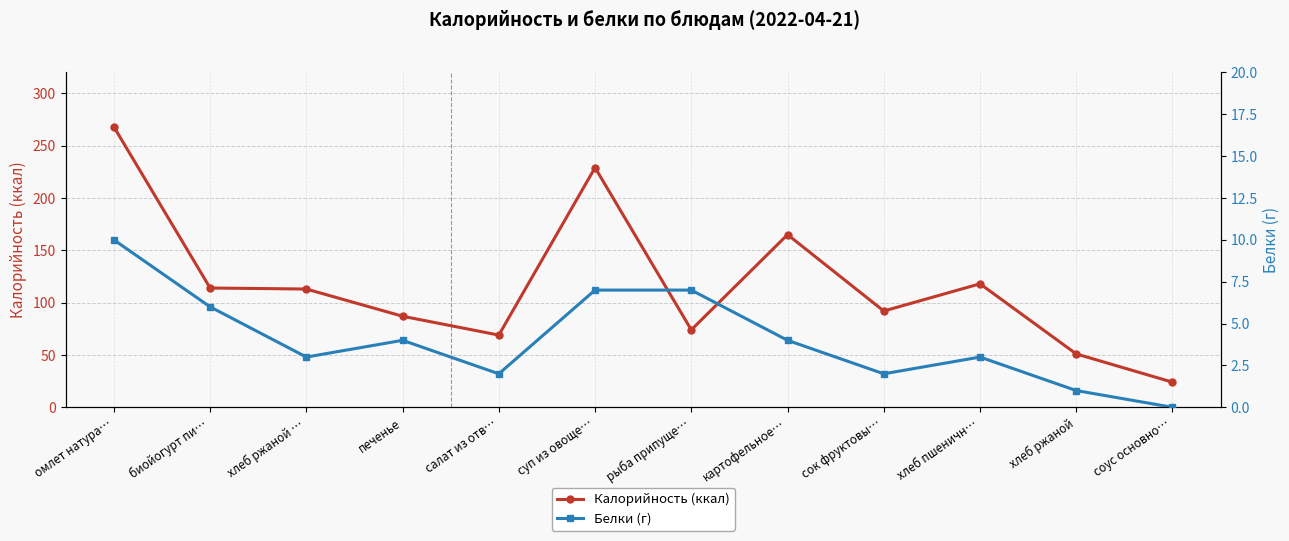

Rank the series by their maximum value, from lowest to highest.

Белки (г), Калорийность (ккал)